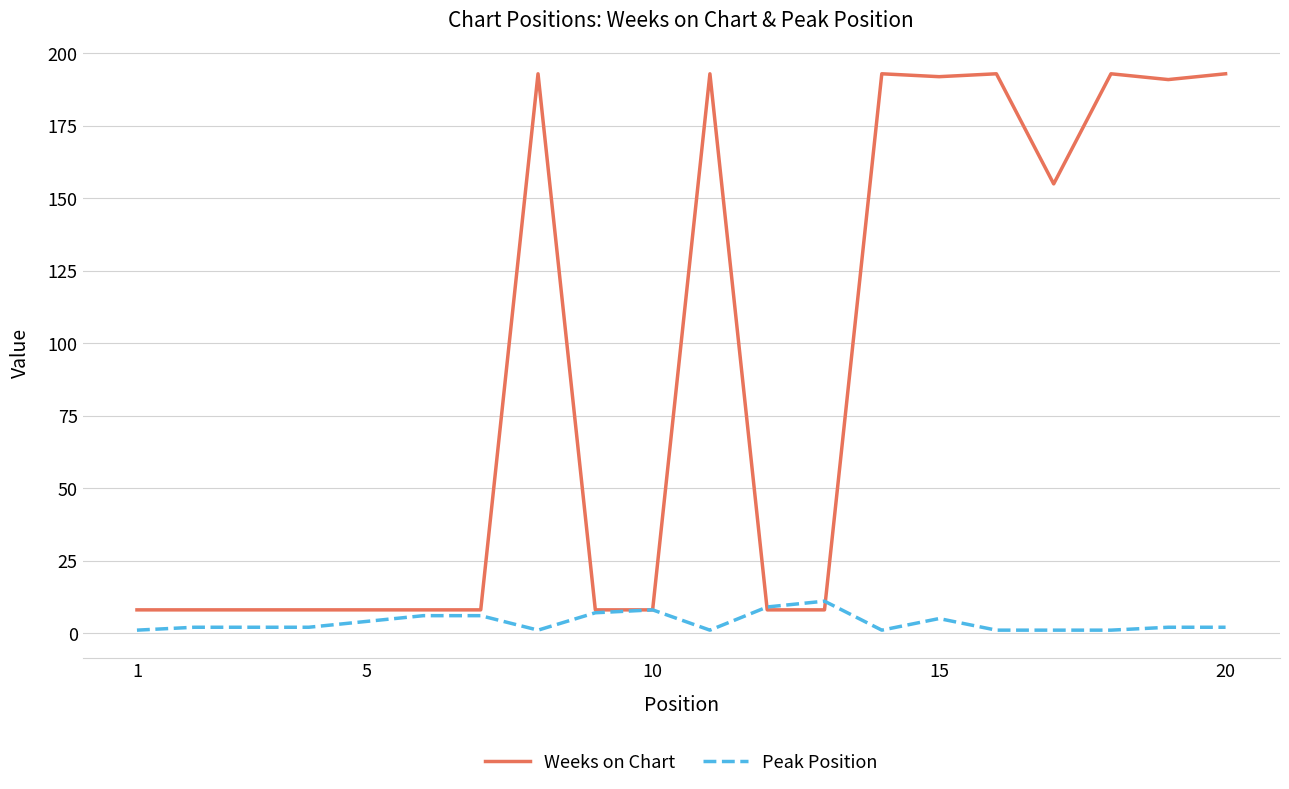

Which series has the largest range (max minus min)?

Weeks on Chart